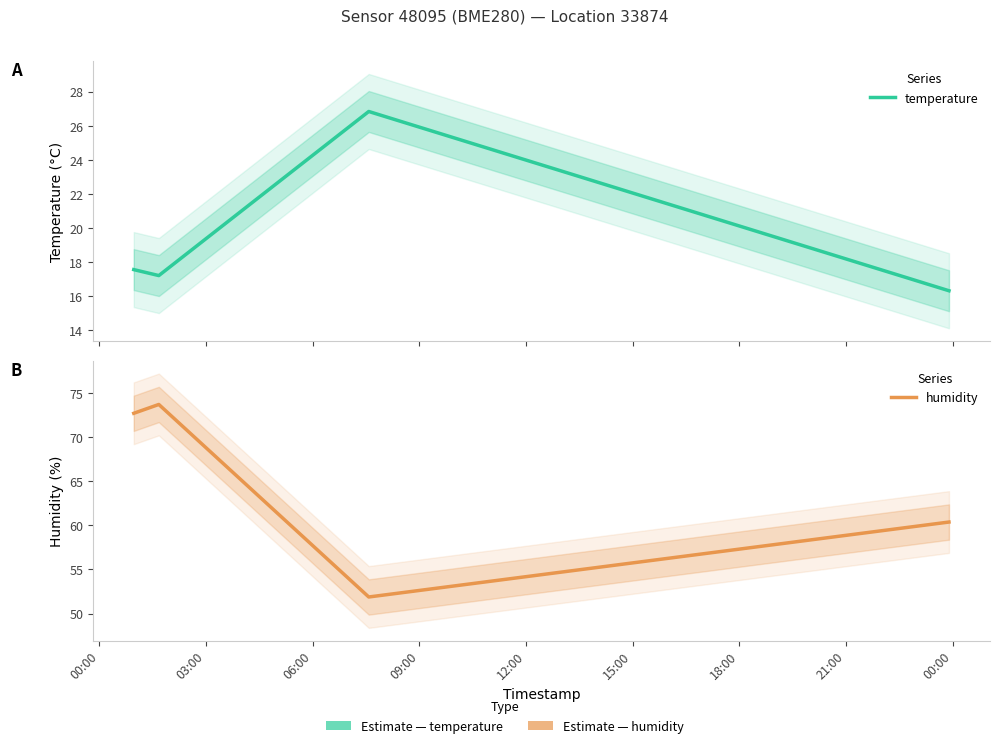

At which category does humidity reach its first local peak?

03:00